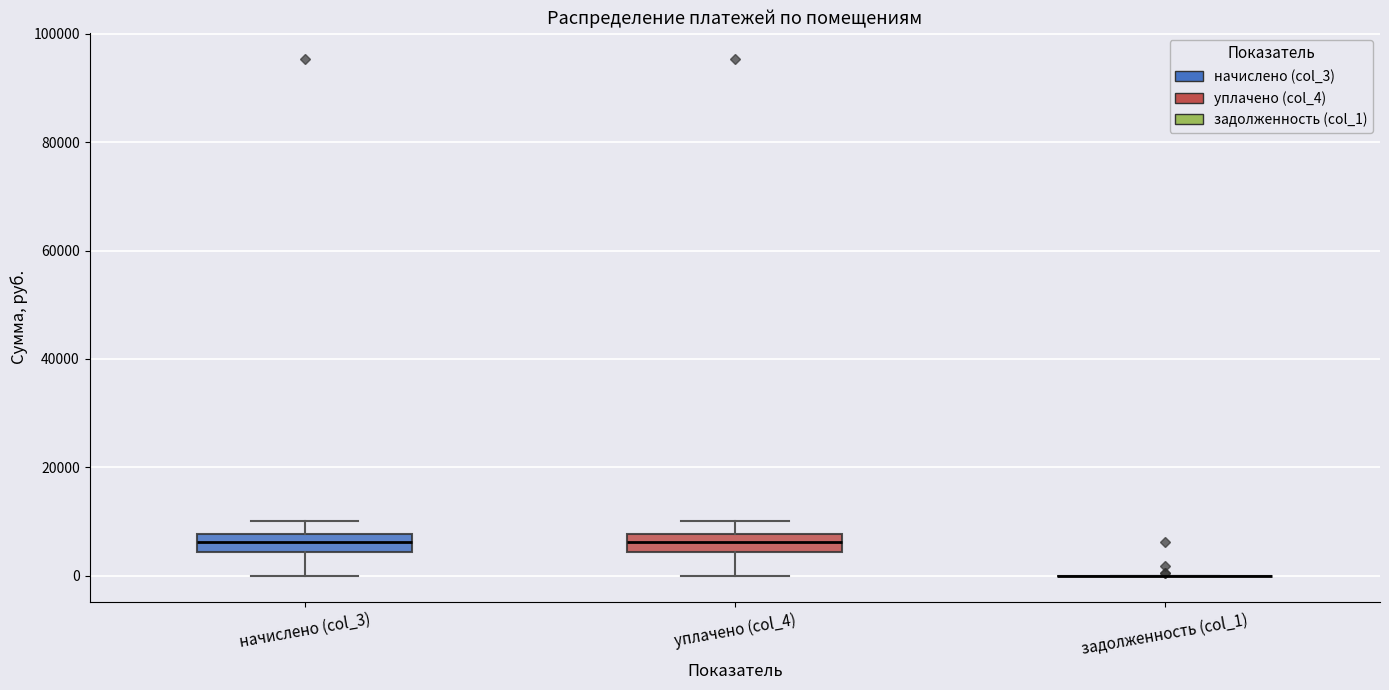

Reading left to right, read every box against the y-axis: the position of its median line, the range the box covers, and the ends of its whiskers. The values are not printed on the chart, so give them approximately, as read against the axis.

начислено (col_3): median 6000, box 4000 to 8000, whiskers 0 to 10000
уплачено (col_4): median 6000, box 4000 to 8000, whiskers 0 to 10000
задолженность (col_1): box collapsed to a line at 0, whiskers 0 to 0